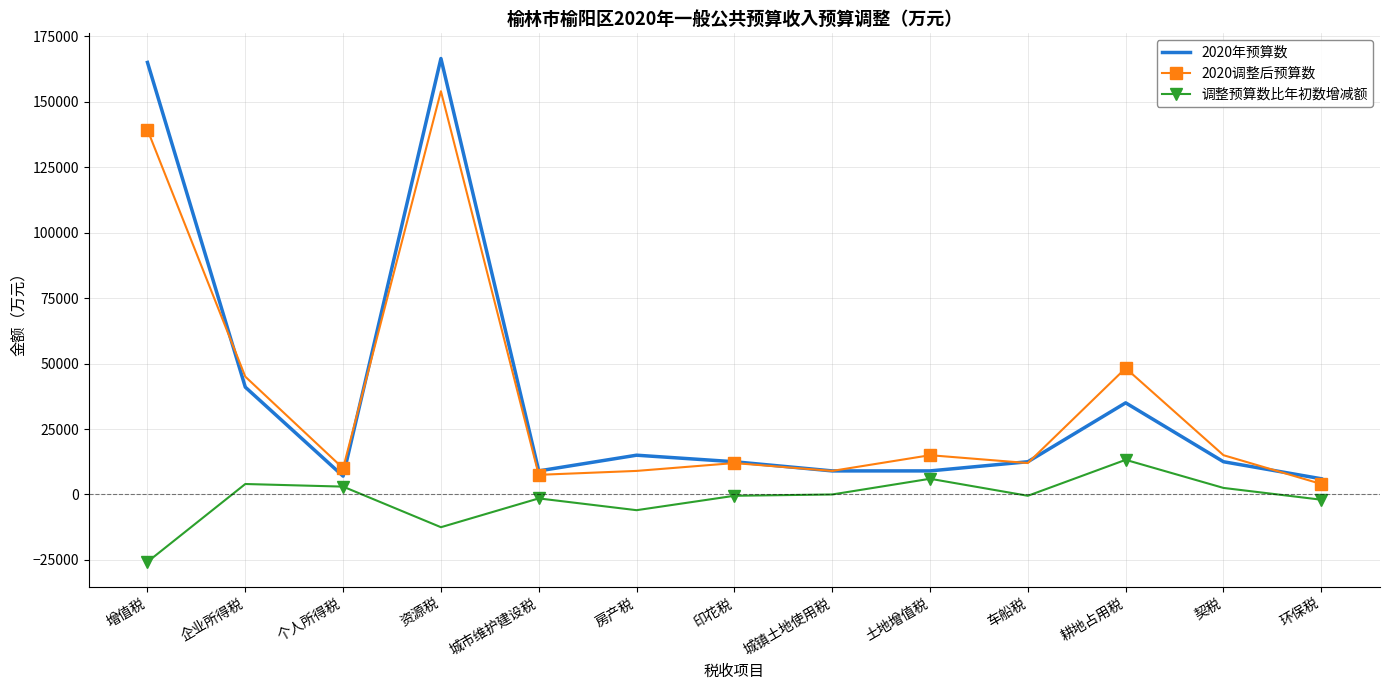

The 2020调整后预算数 series shows 17316 at 个人所得税. True or false?

False